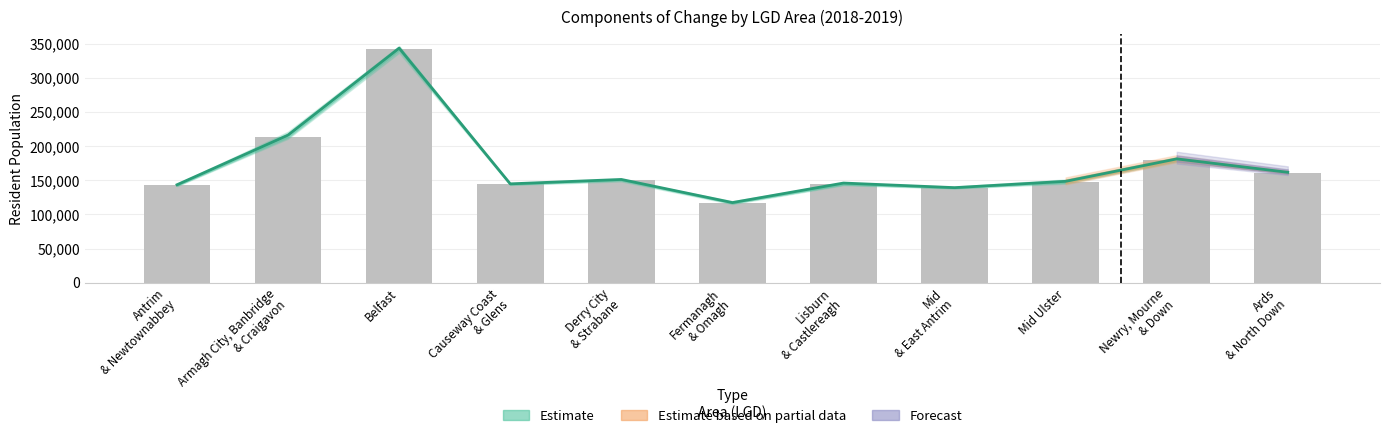

What is the sum of all 2018 Resident Population values?

1881641